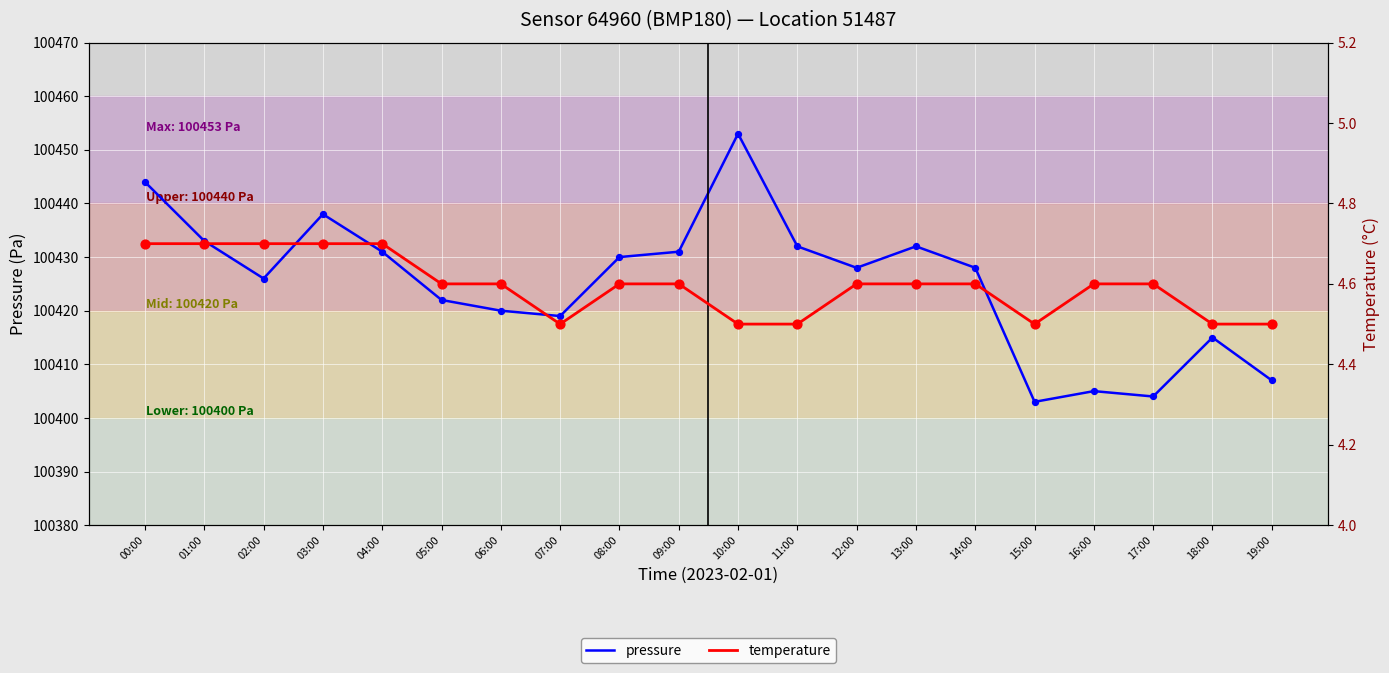

What are all the series names shown in the legend?

pressure, temperature